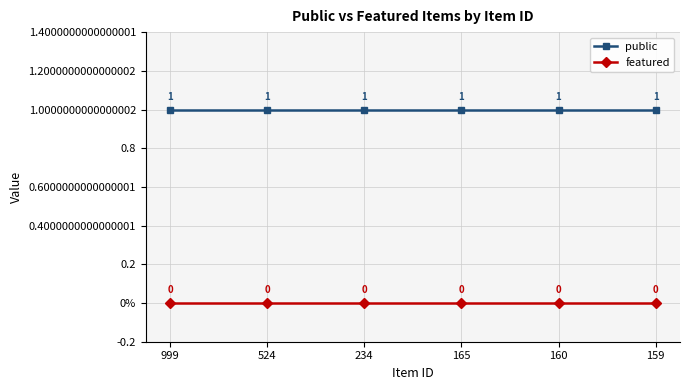

Reading left to right, extract all data points from this chart.

public: 1	1	1	1	1	1
featured: 0	0	0	0	0	0